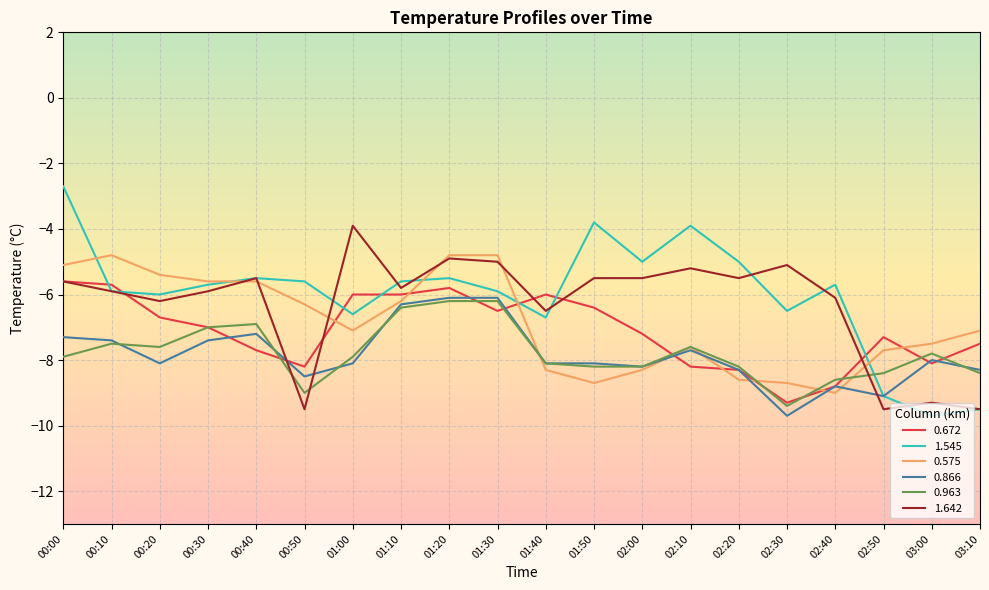

Is it true that 0.866 equals -8.3 at 03:10?

True